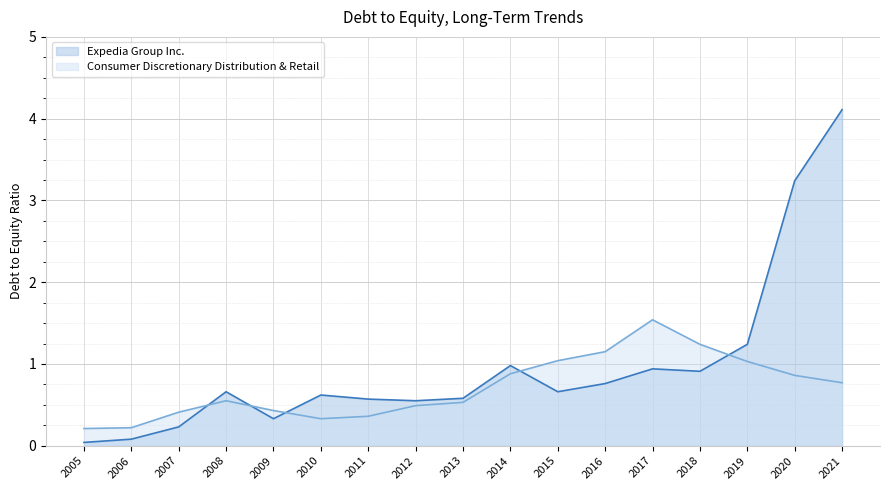

What value does the Consumer Discretionary Distribution & Retail series have at 2018?

1.2